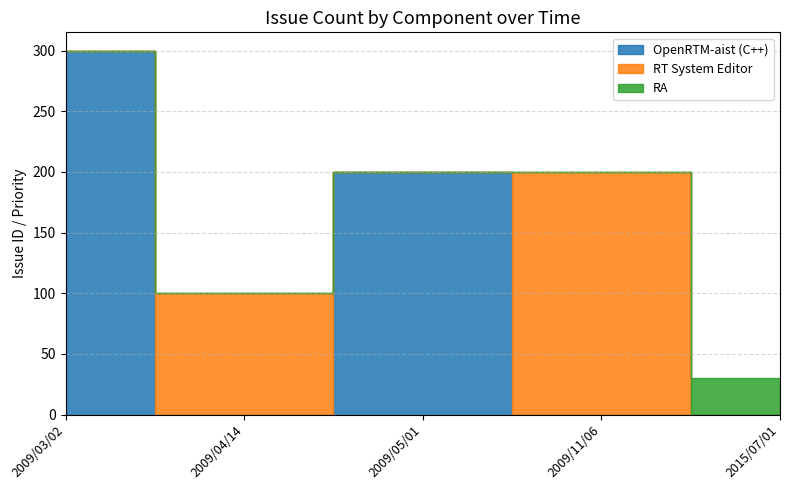

At which label is OpenRTM-aist (C++) closest to 150?

2009/05/01